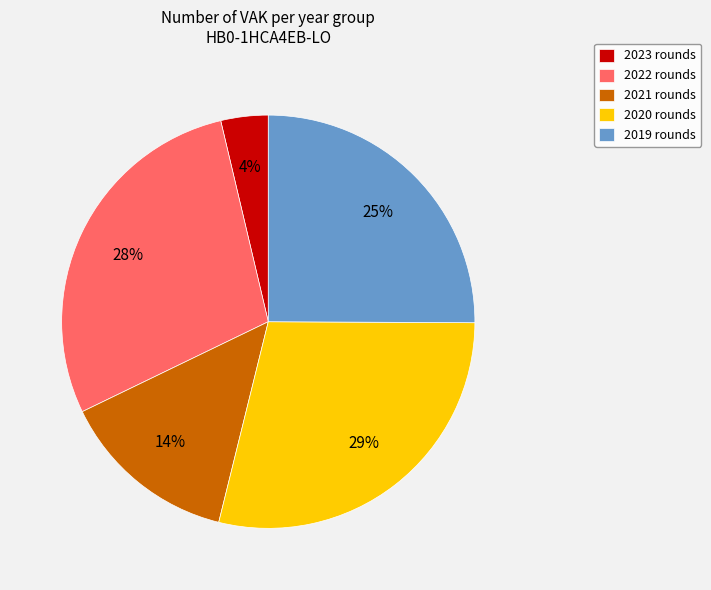

What percentage is the 2023 rounds slice, to the nearest percent?

4%